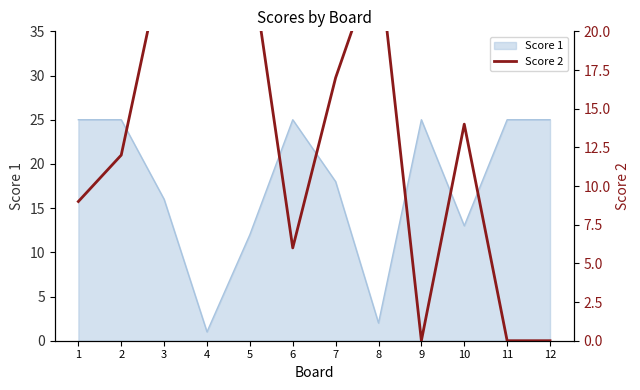

The Score 1 series shows 7 at 6. True or false?

False